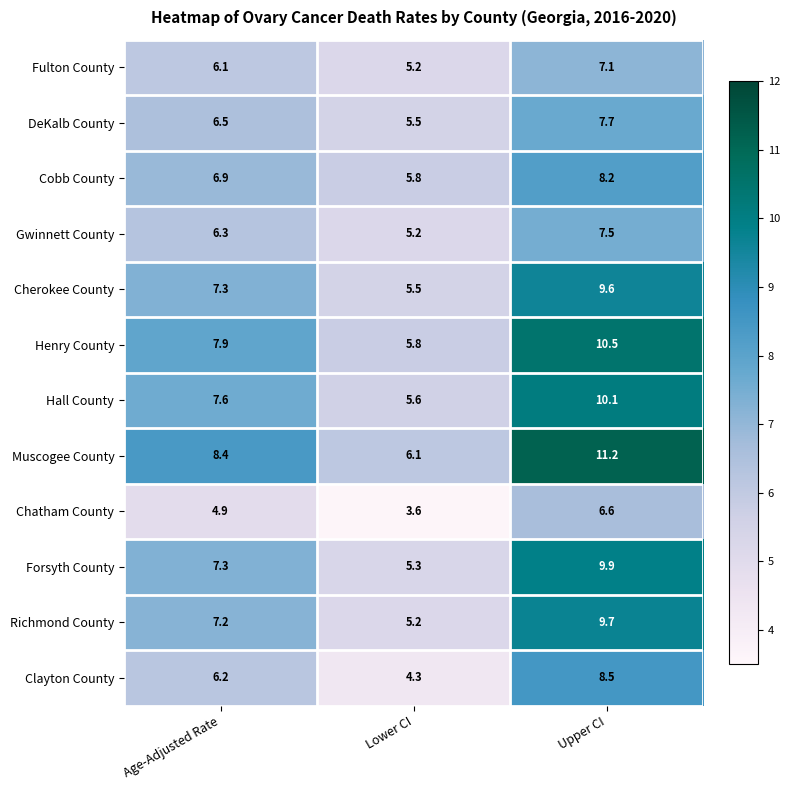

What is the total value across all series at Upper CI?

106.6